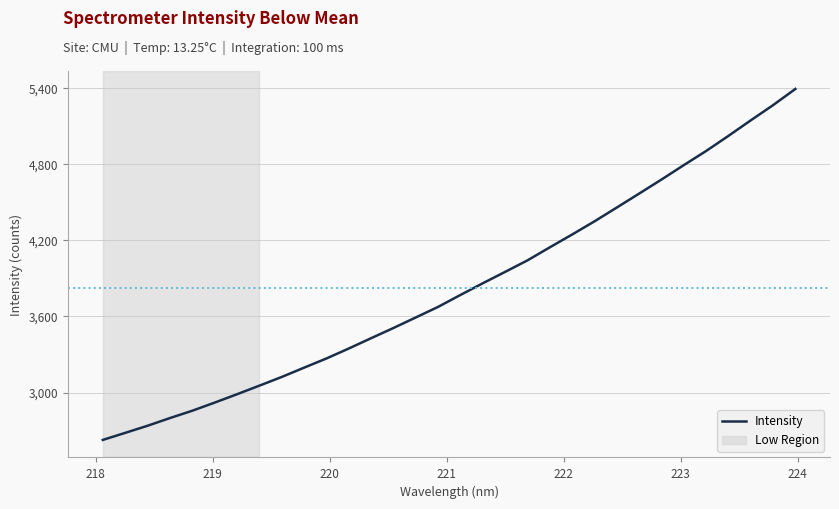

What is the minimum value shown in the chart?

2627.7